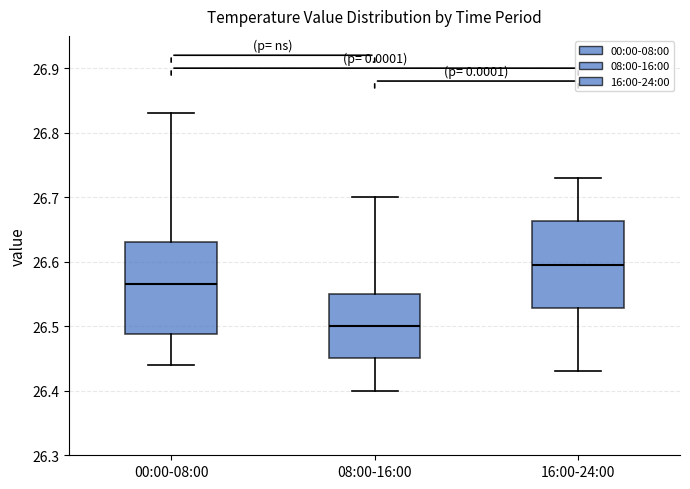

Which box has the highest median line?

16:00-24:00